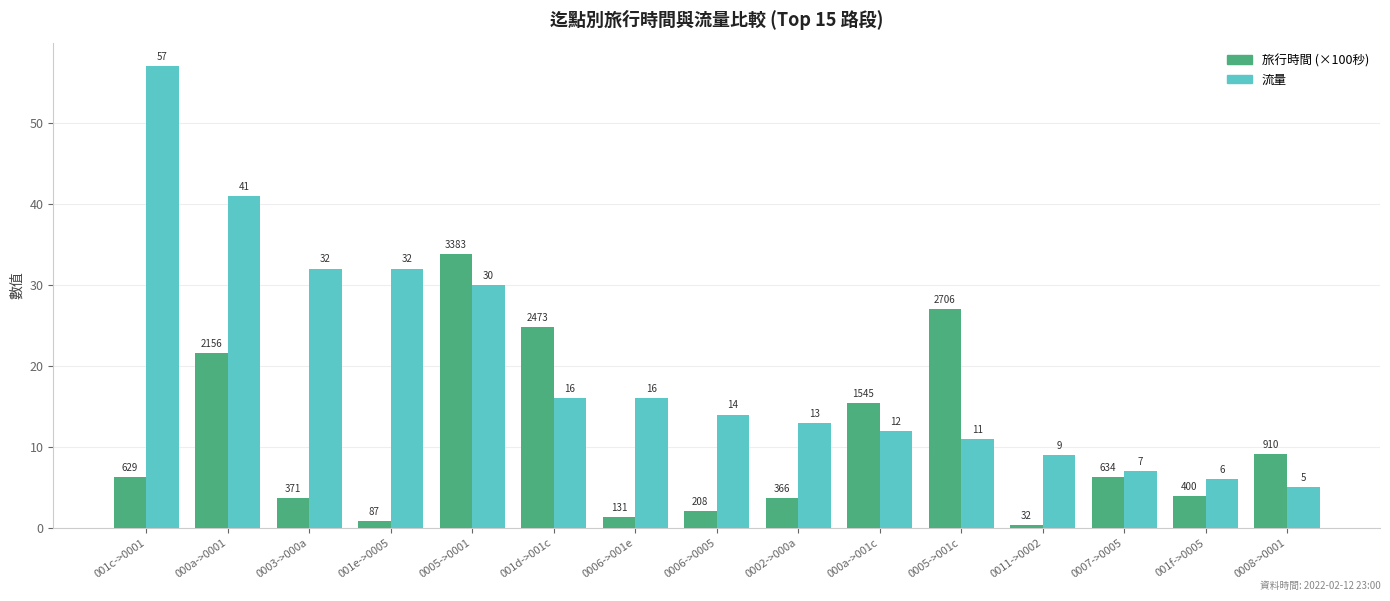

What is the average value of the 旅行時間 (×100秒) series?

10.7